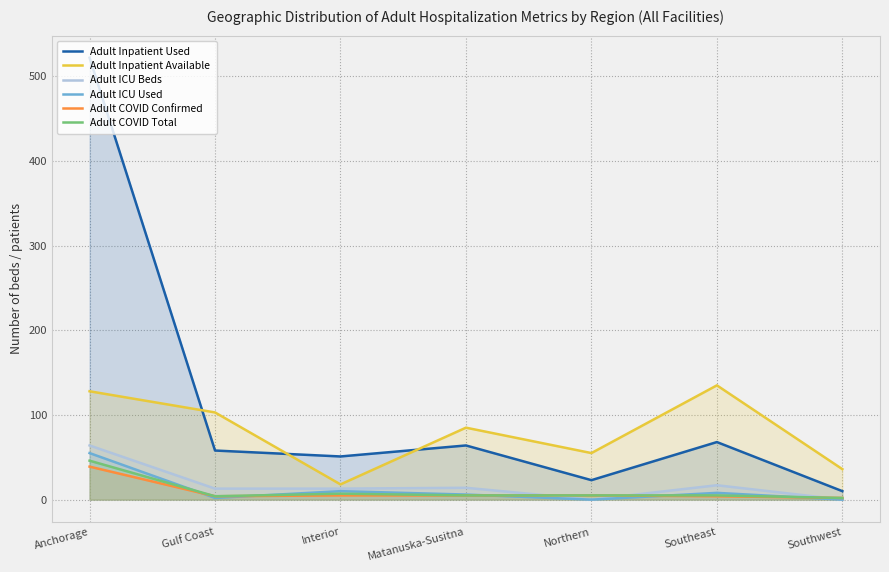

True or false: Adult Inpatient Available and Adult COVID Total cross at least once.

False